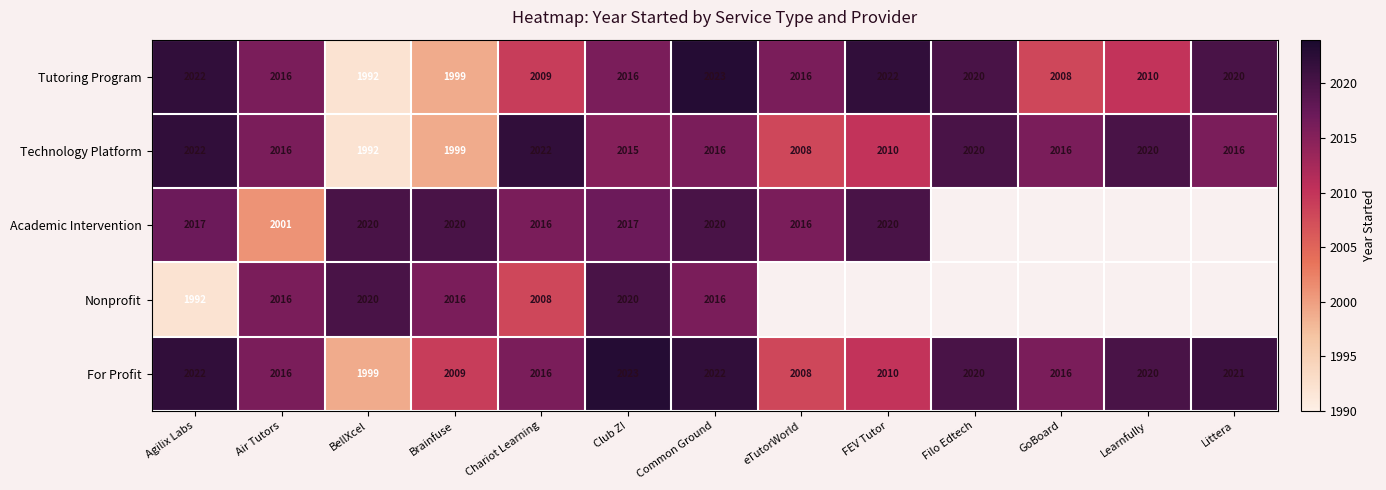

Where is For Profit nearest to the value 2011?

FEV Tutor